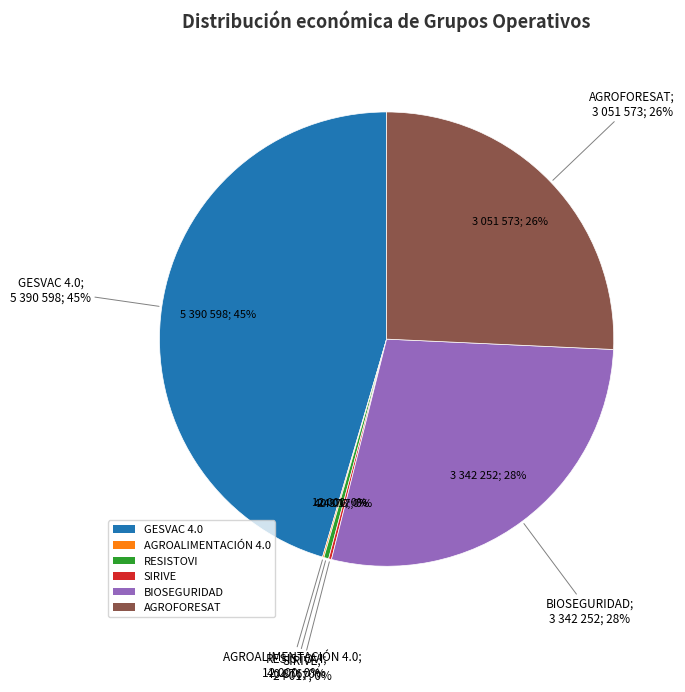

Count the number of slices in the pie.

6